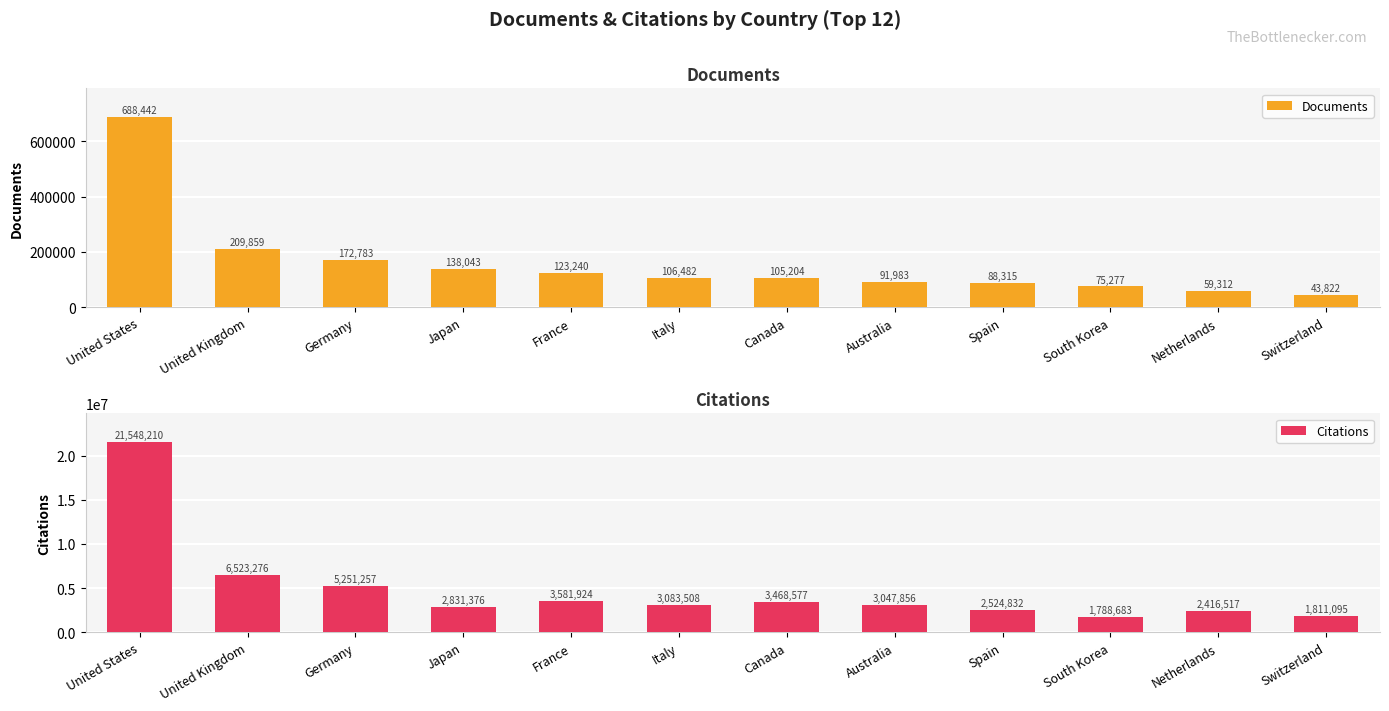

Between South Korea and Switzerland, which series saw the biggest shift?

Documents